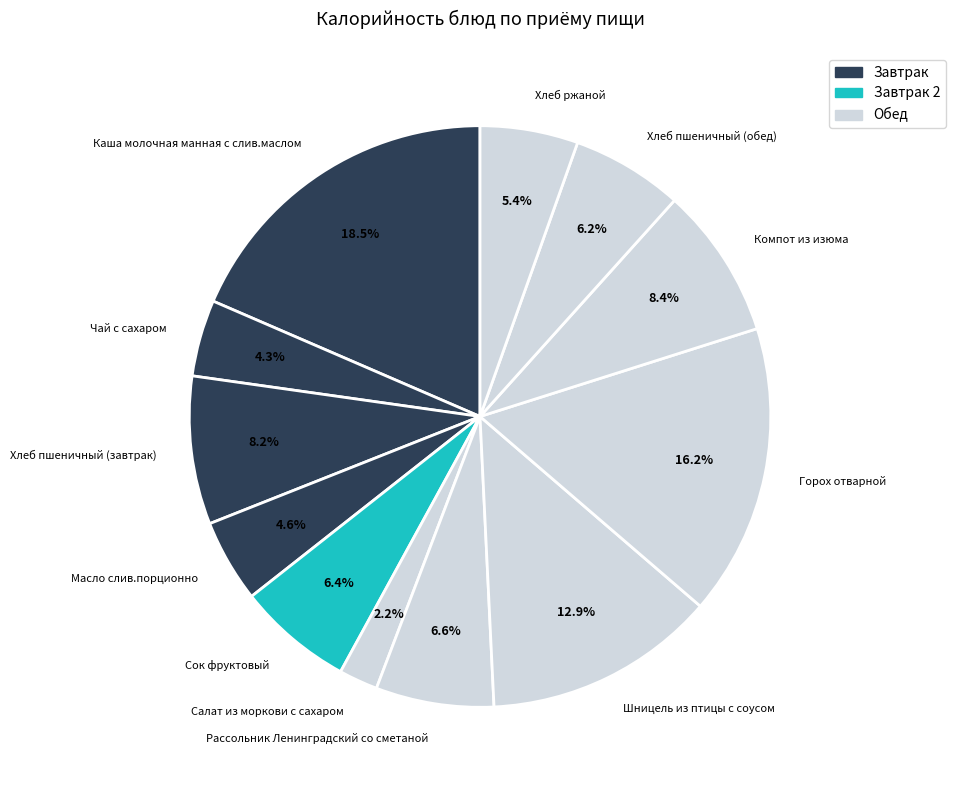

To the nearest percent, what is the difference between the largest and smallest slice percentages?

16%